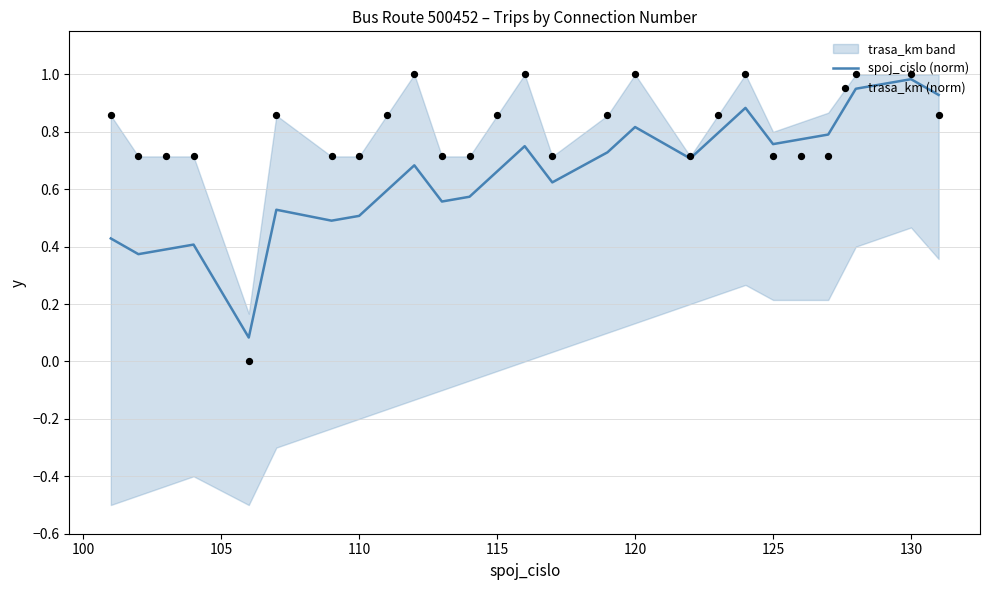

Which series has the largest total across all categories?

trasa_km (norm)